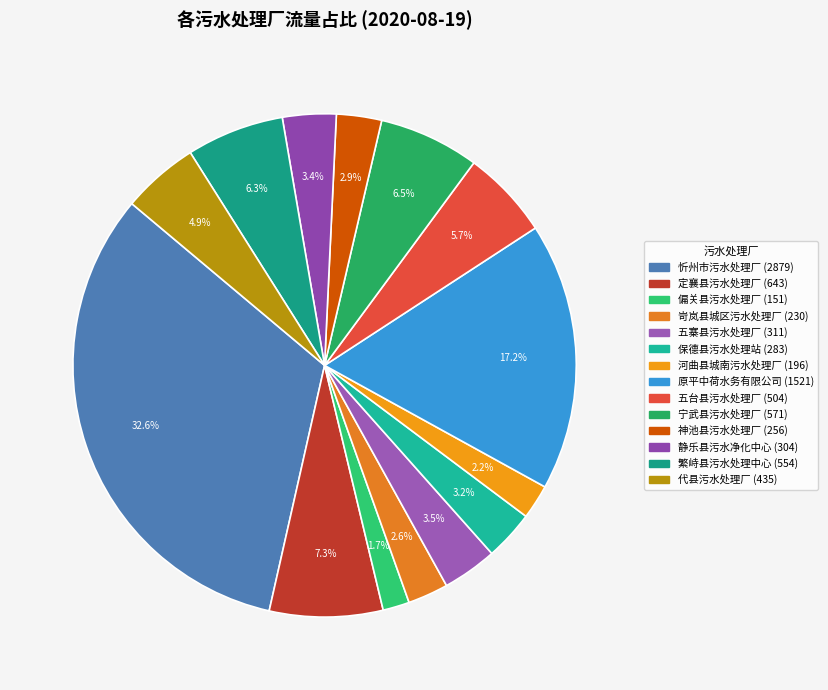

Which slice is the smallest?

偏关县污水处理厂